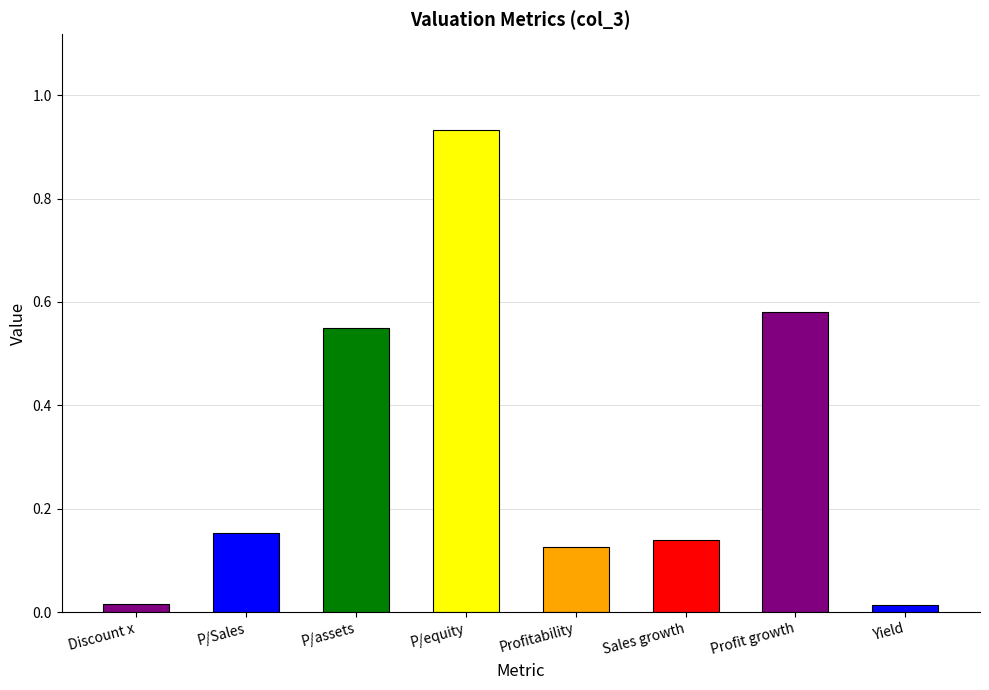

What is the difference between the values at Sales growth and P/equity?

0.8